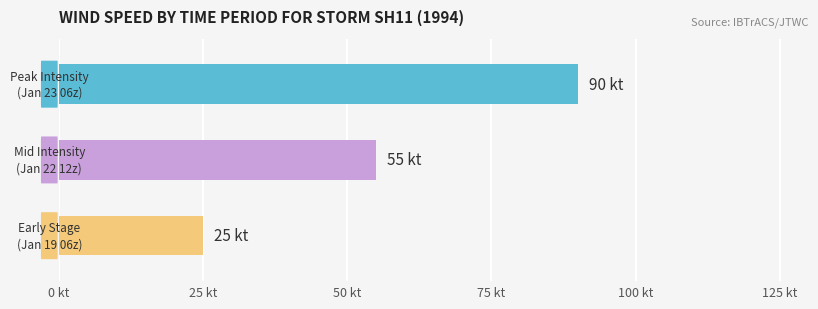

True or false: Peak has a value of 21 at 1994011812.

False